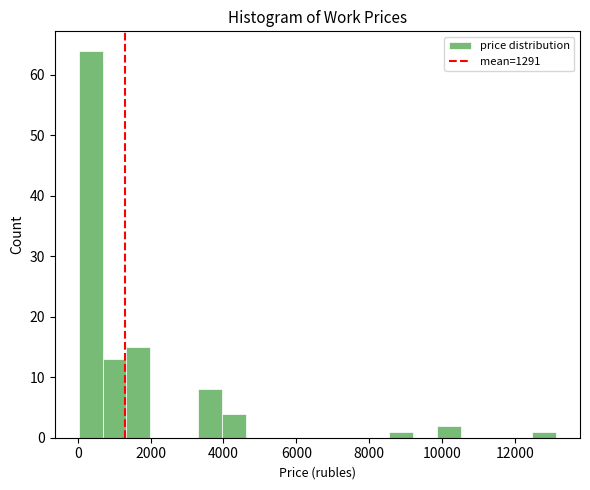

Read against the x-axis, roughly where is the centre of the tallest bar?

400